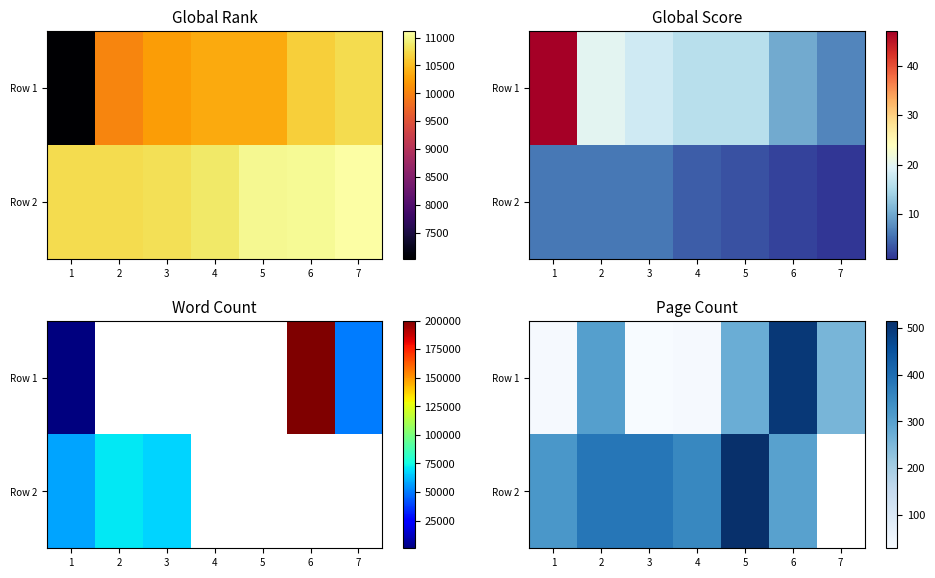

How many data points in Row 1 are less than 256?

3